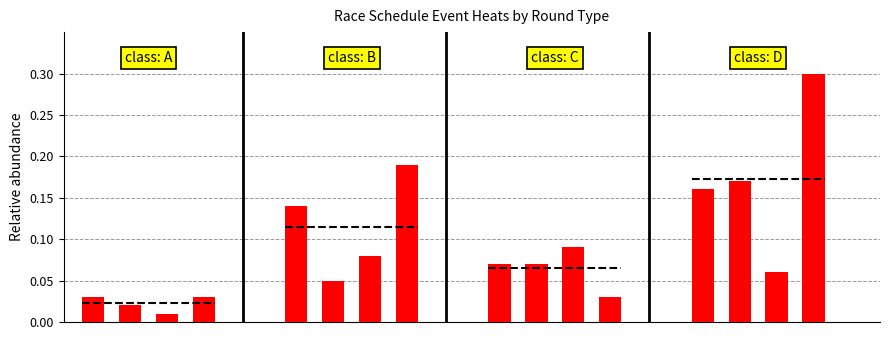

True or false: the data shows 0.0 at 0.

True